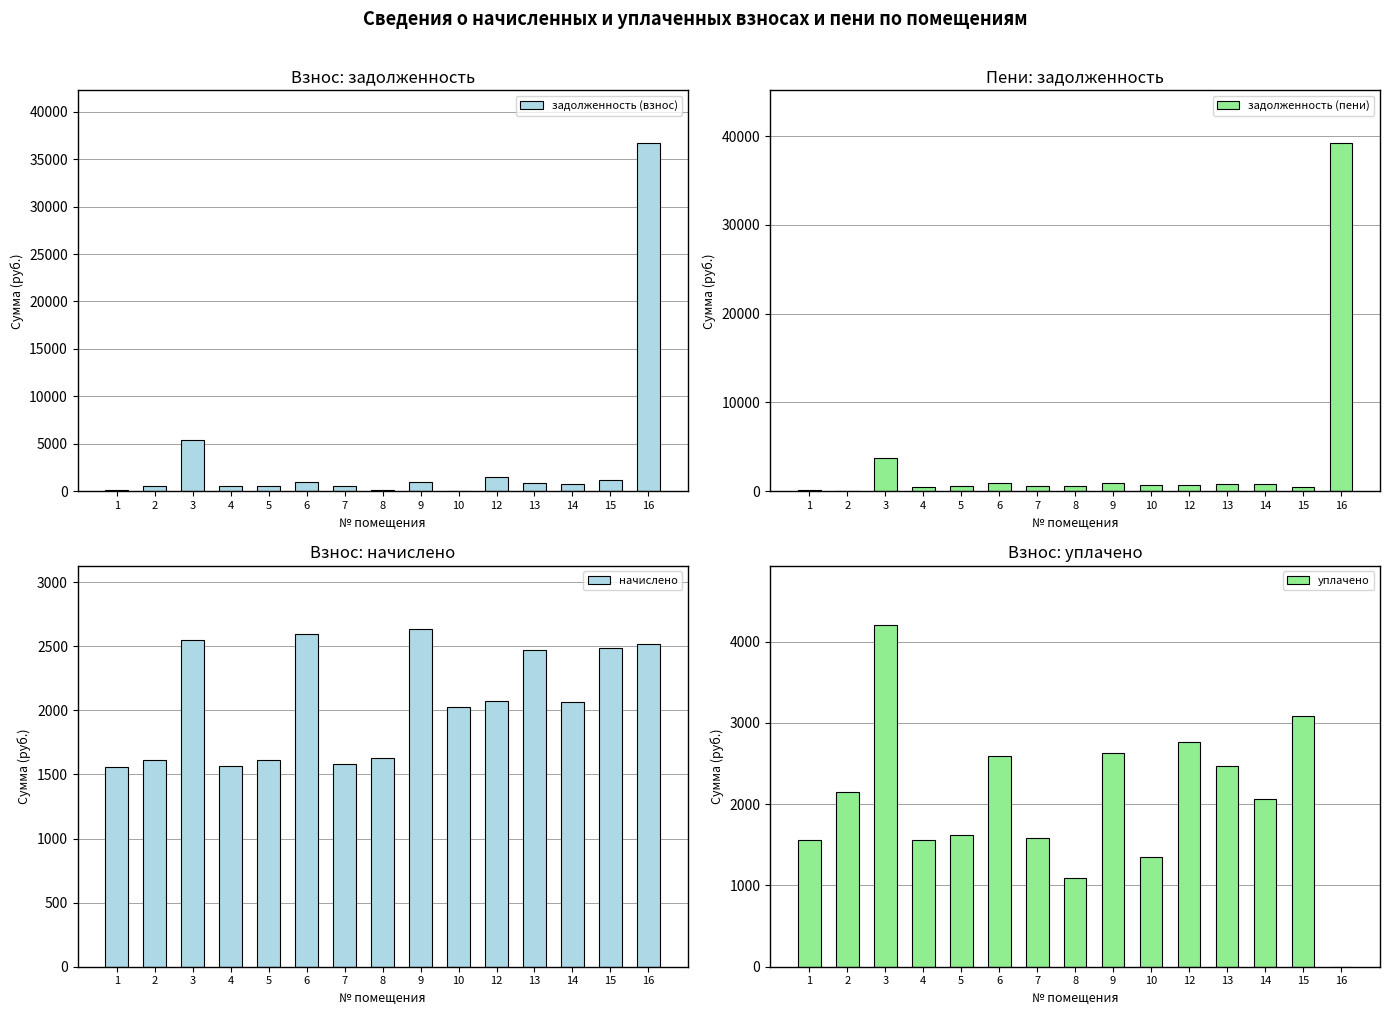

What is the value of the задолженность (пени) bar at the 15th from the left?

39174.1